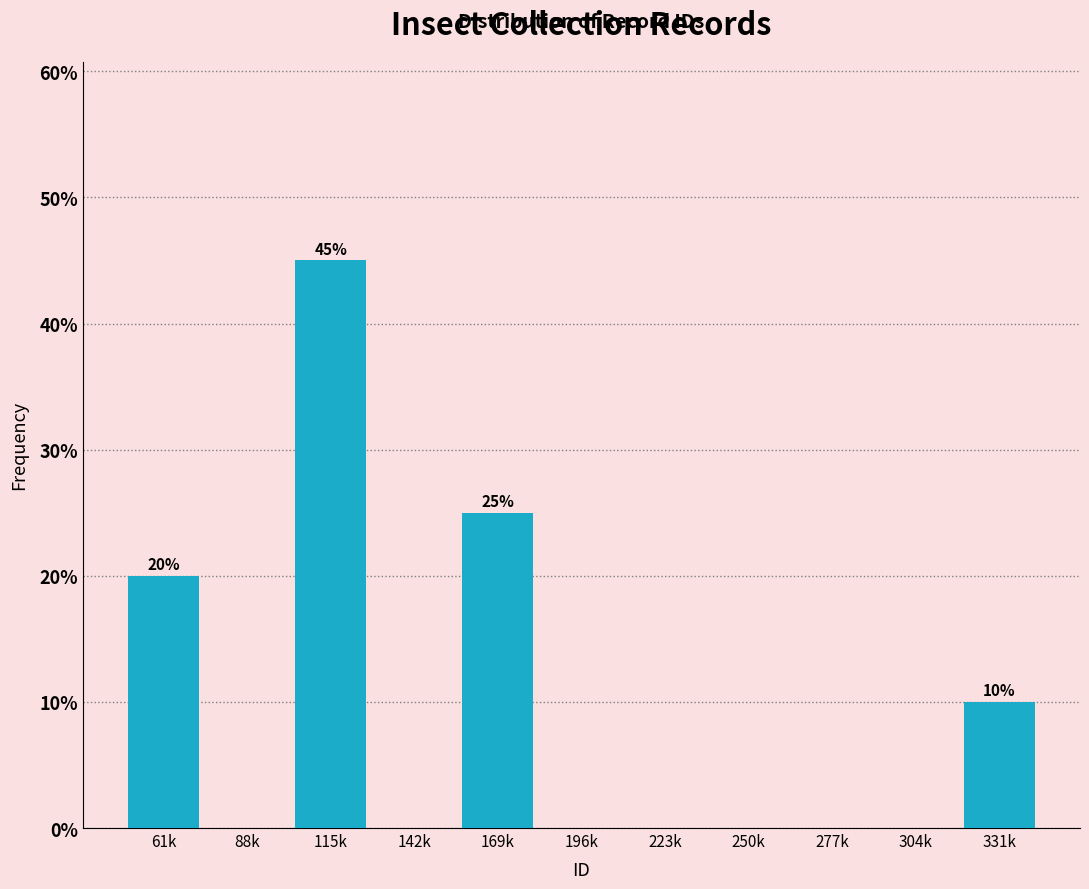

Reading right to left, what are all the values shown in this chart?

331k=10	304k=0	277k=0	250k=0	223k=0	196k=0	169k=25	142k=0	115k=45	88k=0	61k=20